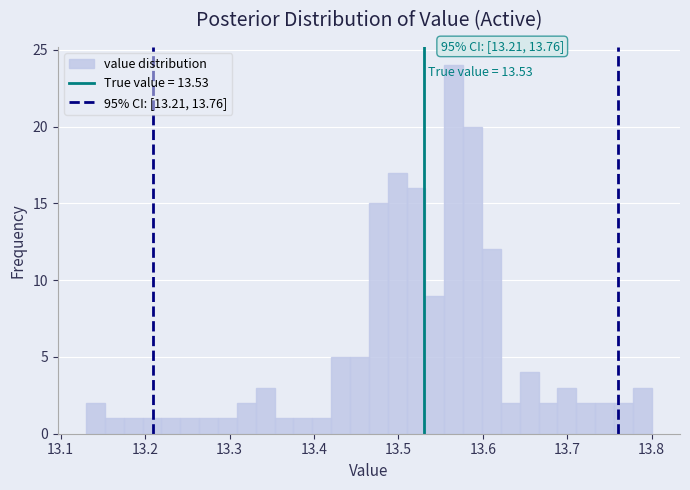

Around what value on the x-axis is the tallest bar? Give the approximate position of its centre, as read against the axis.

13.57